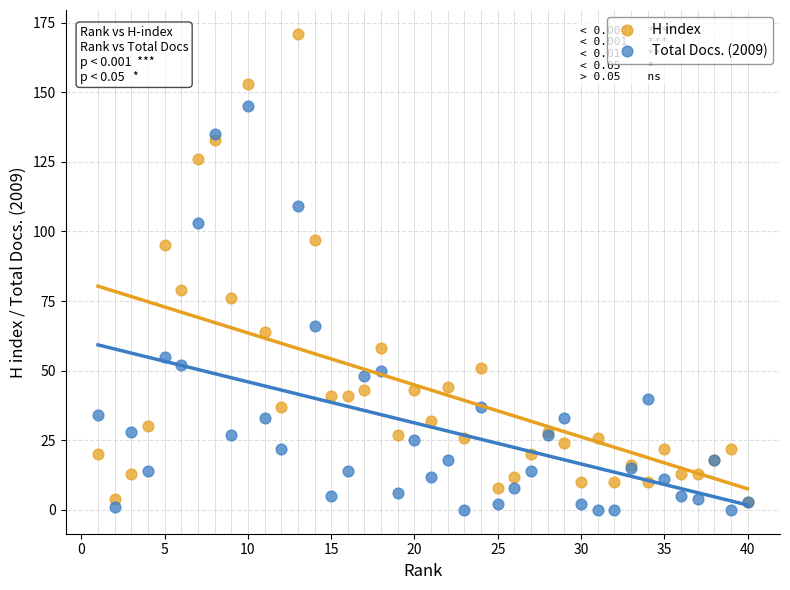

What are all the series names shown in the legend?

H index, Total Docs. (2009)